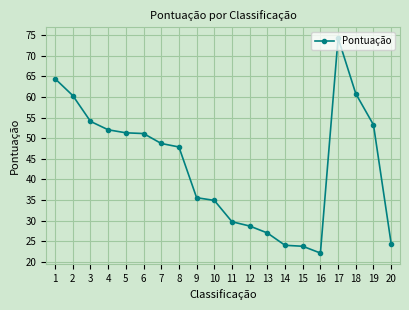

What is the value of the 2nd point from the left?

60.4